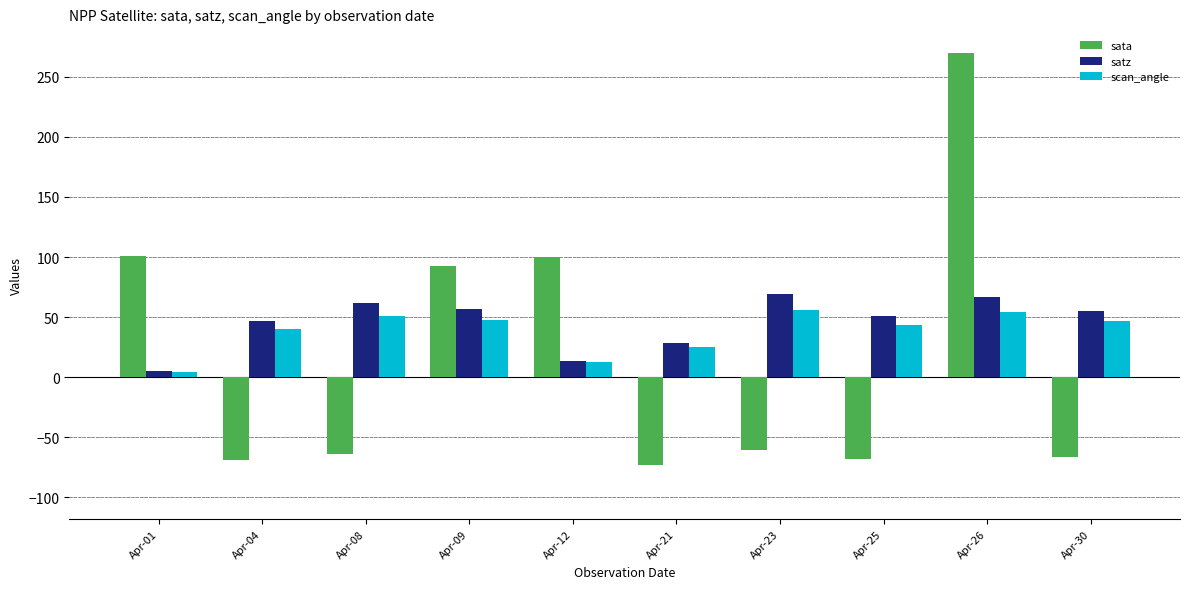

What is the spread (max minus min) of values at Apr-25?

119.3